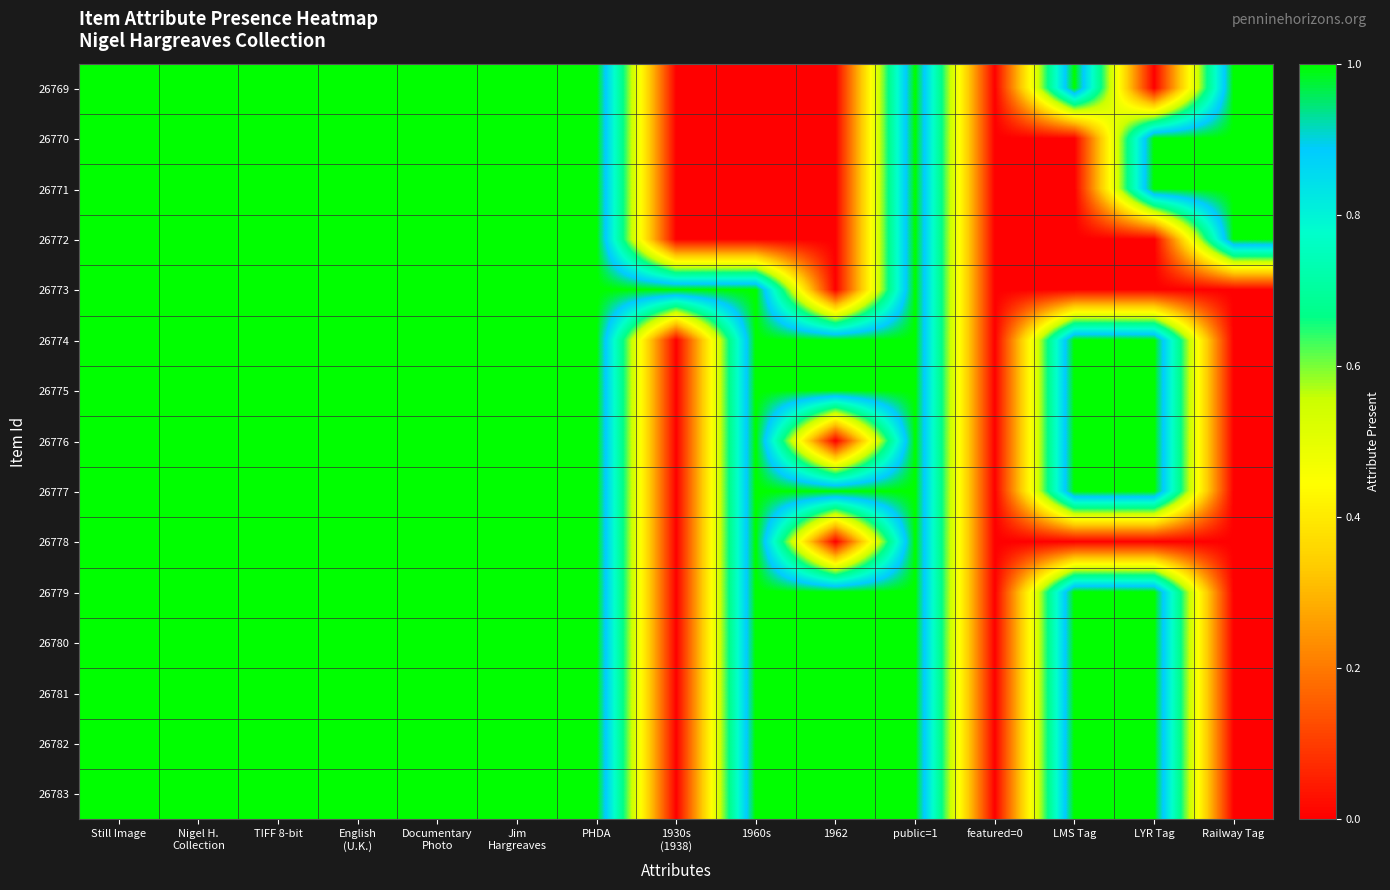

Between featured=0 and public=1, which is larger?

public=1